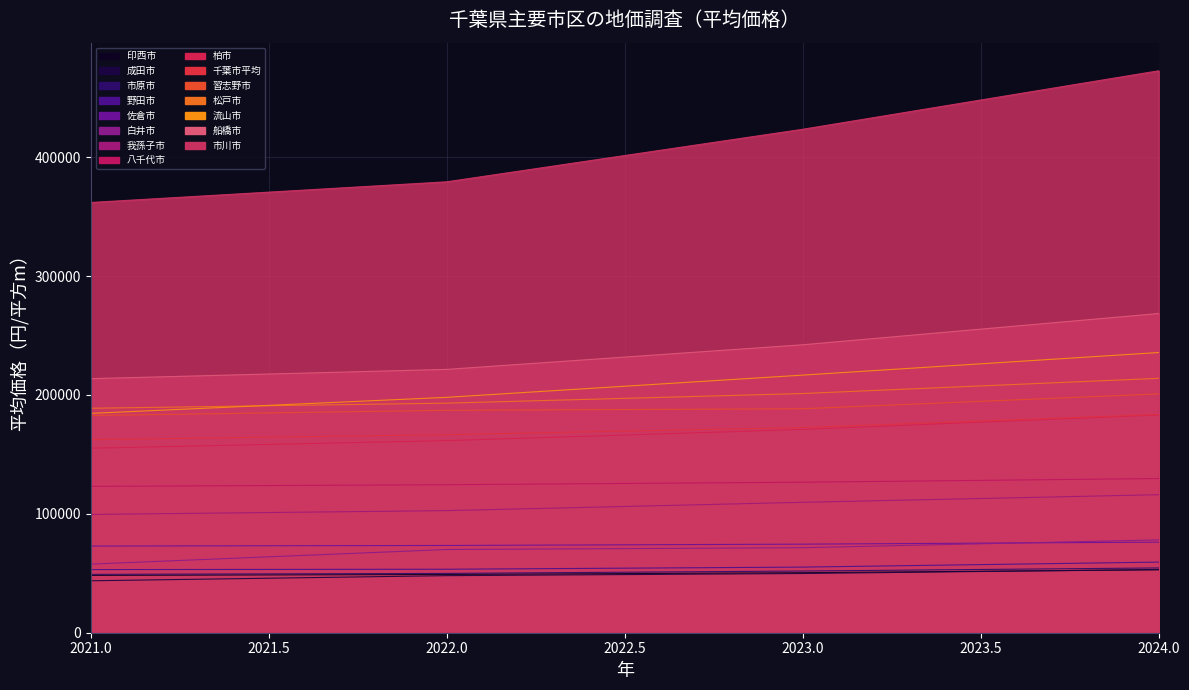

Reading left to right, what are all the values shown in this chart?

2021年平均価格: 千葉市平均=162400	市川市=361900	船橋市=213700	松戸市=188800	流山市=184500	習志野市=182700	柏市=155200	我孫子市=99500	八千代市=123100	佐倉市=72900	印西市=48200	白井市=57700	市原市=49100	成田市=43700	野田市=53100
2022年平均価格: 千葉市平均=166600	市川市=379300	船橋市=221500	松戸市=193100	流山市=198000	習志野市=187100	柏市=161600	我孫子市=102700	八千代市=124500	佐倉市=73400	印西市=49000	白井市=70000	市原市=49900	成田市=48000	野田市=53400
2023年平均価格: 千葉市平均=172600	市川市=423500	船橋市=242200	松戸市=201200	流山市=216700	習志野市=188400	柏市=171000	我孫子市=109700	八千代市=126600	佐倉市=74500	印西市=50500	白井市=71500	市原市=51900	成田市=49800	野田市=55200
2024年平均価格: 千葉市平均=183600	市川市=472700	船橋市=268500	松戸市=214000	流山市=235700	習志野市=200900	柏市=183200	我孫子市=116100	八千代市=129700	佐倉市=76200	印西市=52900	白井市=78100	市原市=54500	成田市=53200	野田市=59400